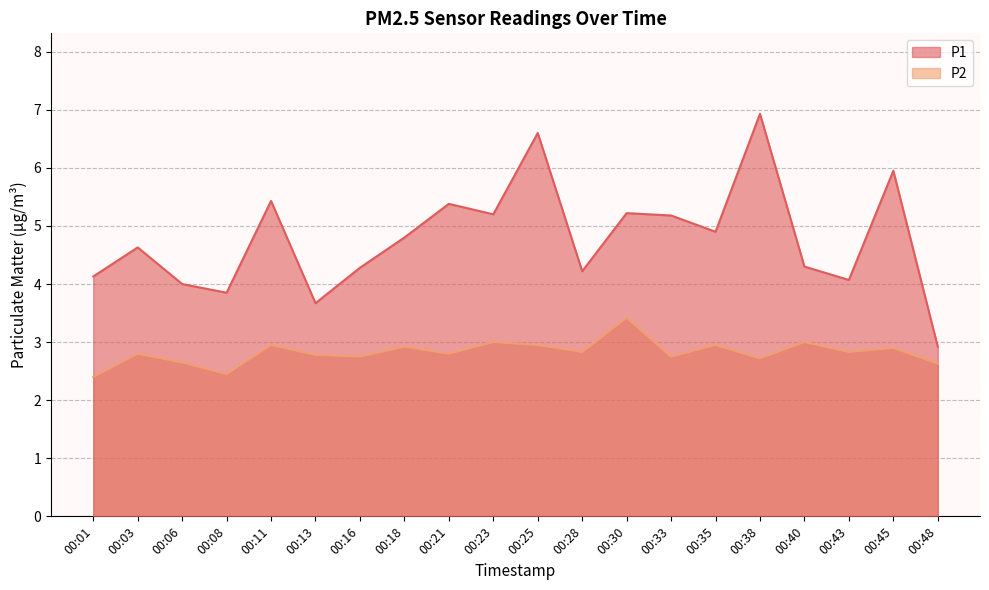

At which label does P2 reach its minimum?

00:01